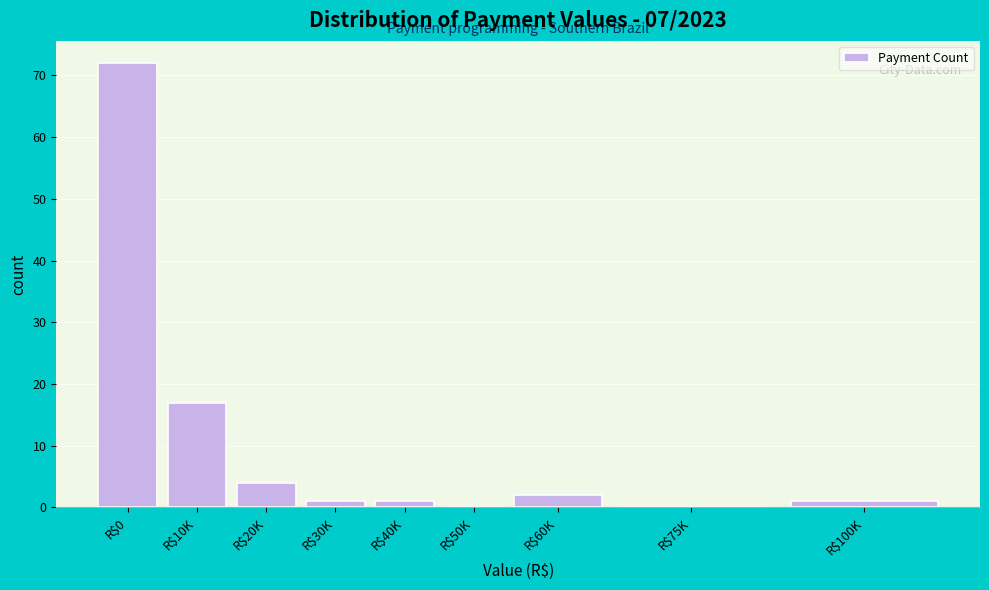

What is the sum of all values?

98